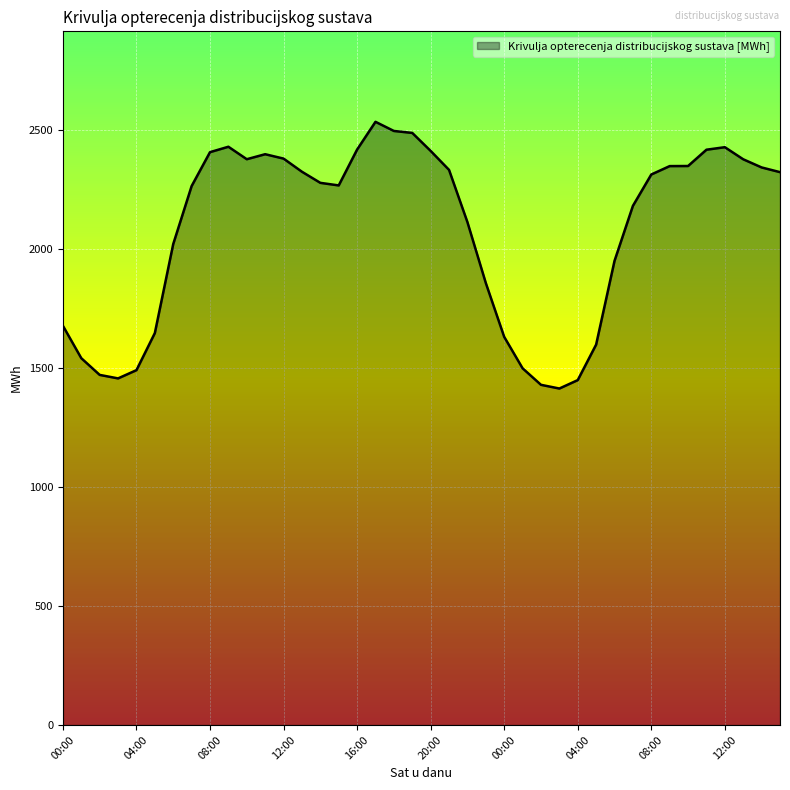

What is the maximum value shown in the chart?

2532.3